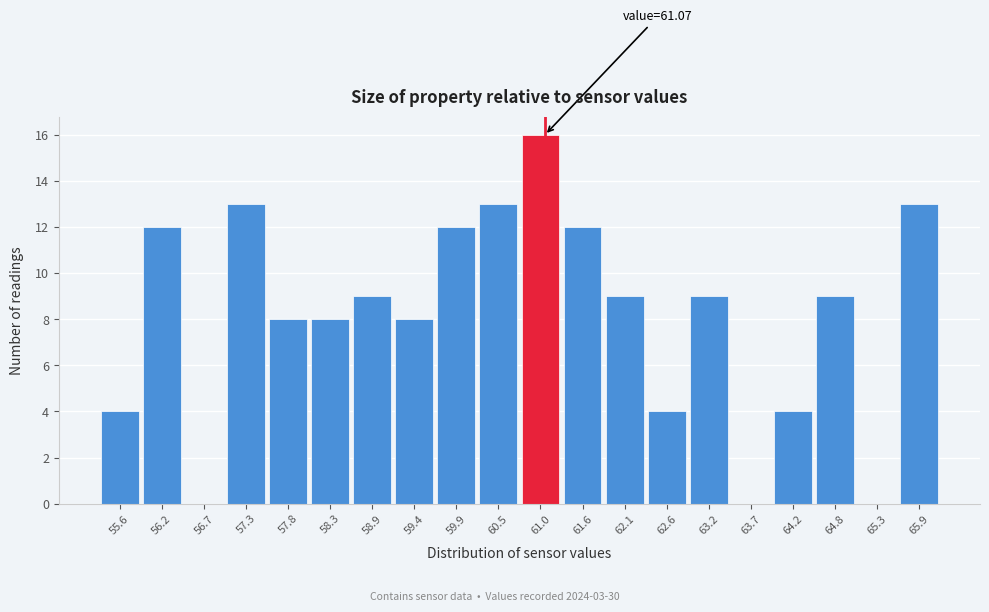

Which range on the x-axis has the tallest bar?

60.7 to 61.3